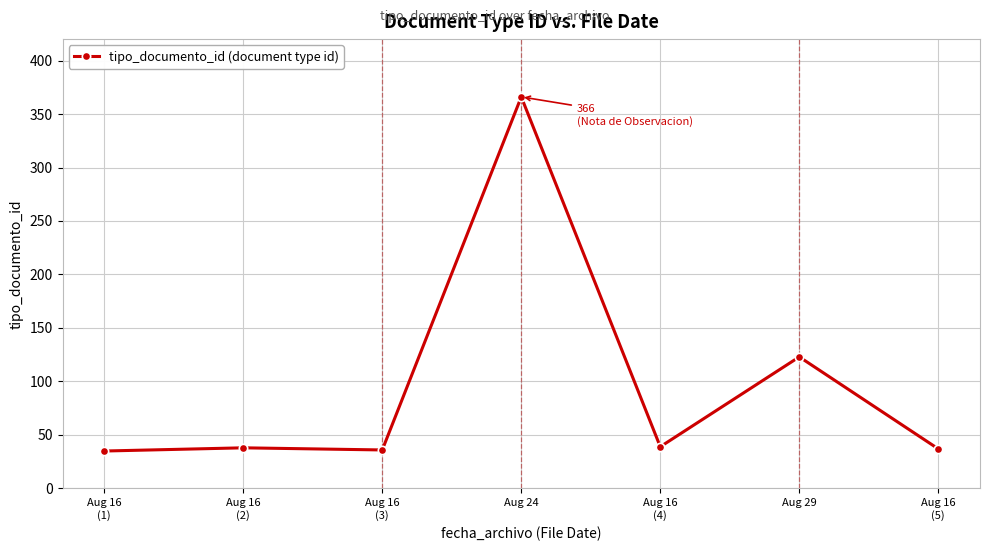

What is the average value?

96